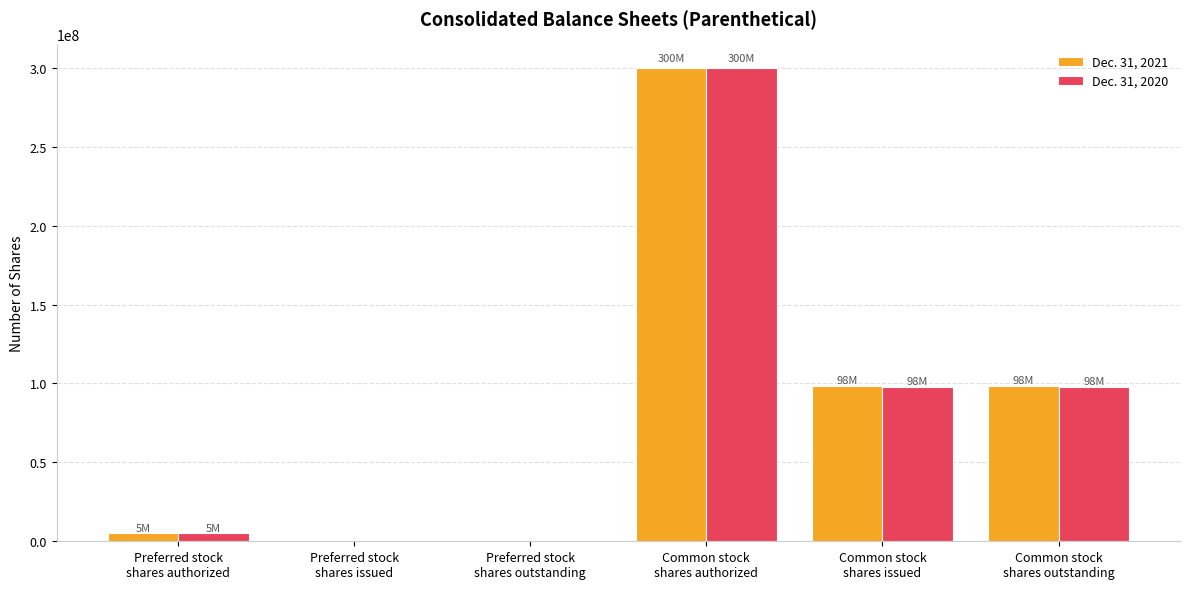

How many groups of bars are there?

6